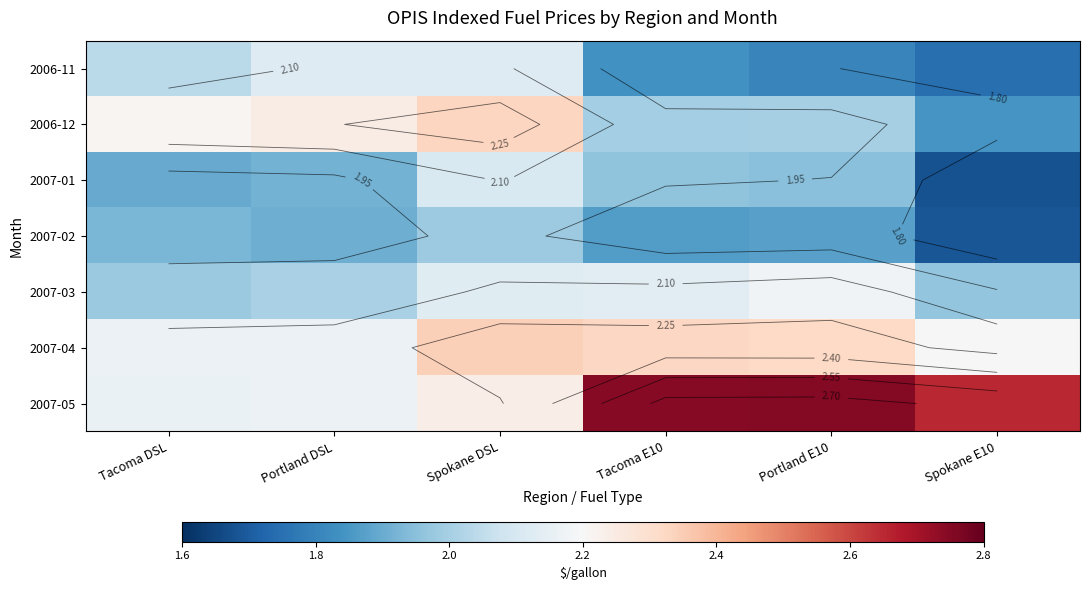

What is the difference between the 2007-04 values at Portland DSL and Tacoma E10?

0.2